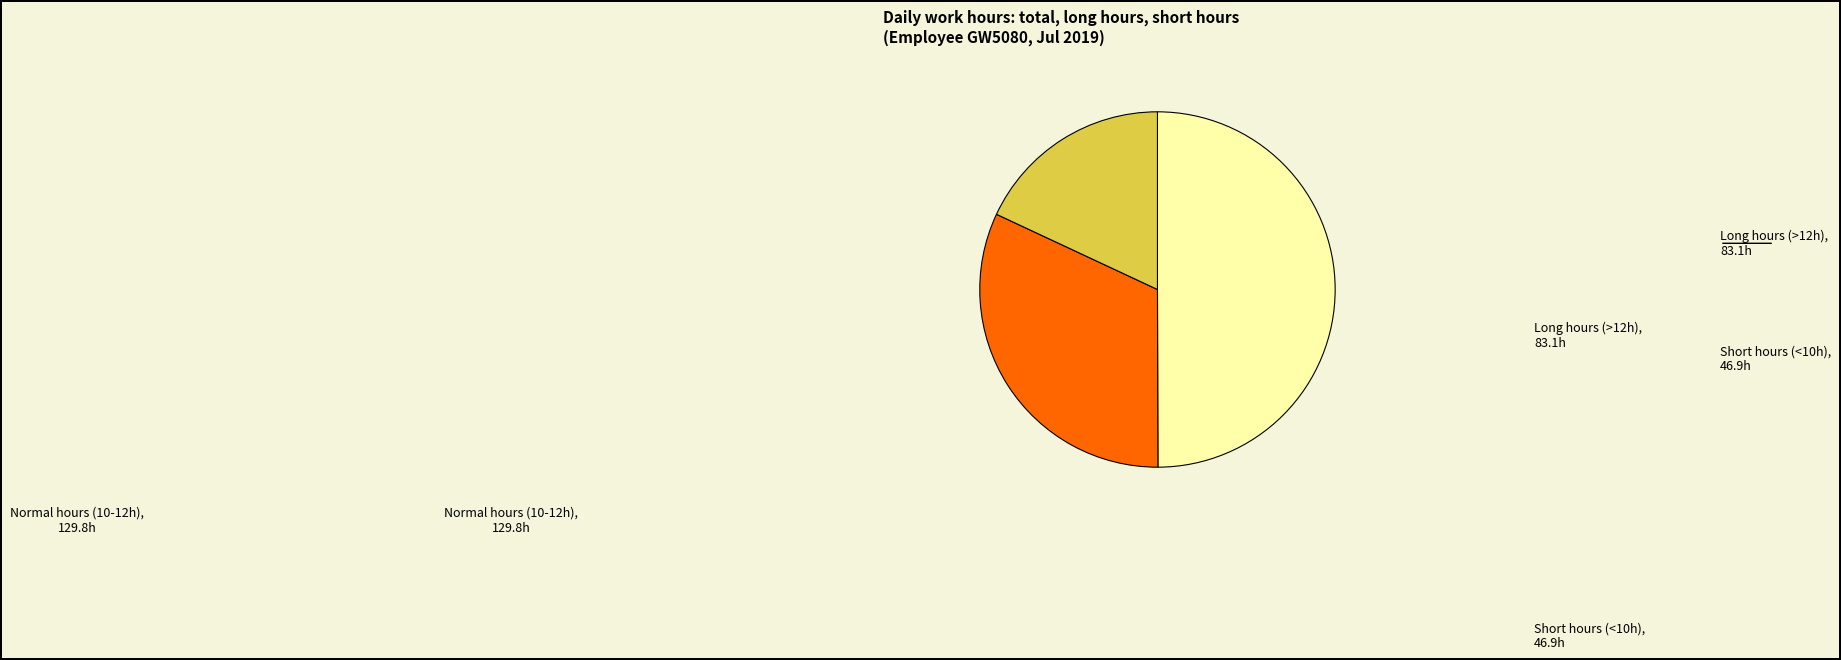

Between Short hours (<10h) and Long hours (>12h), which is larger?

Long hours (>12h)